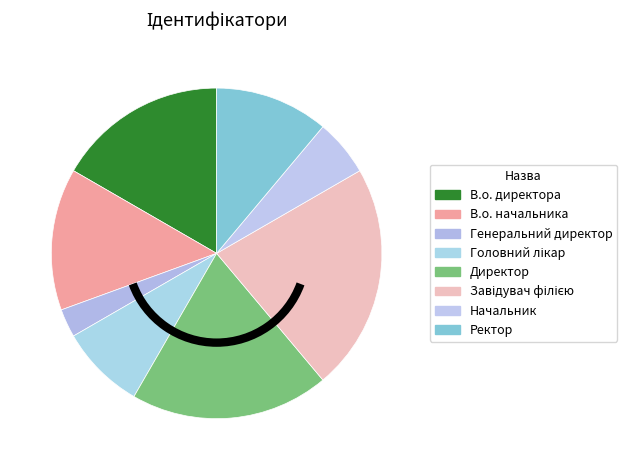

Do Начальник and В.о. директора together represent more than half of the pie?

No